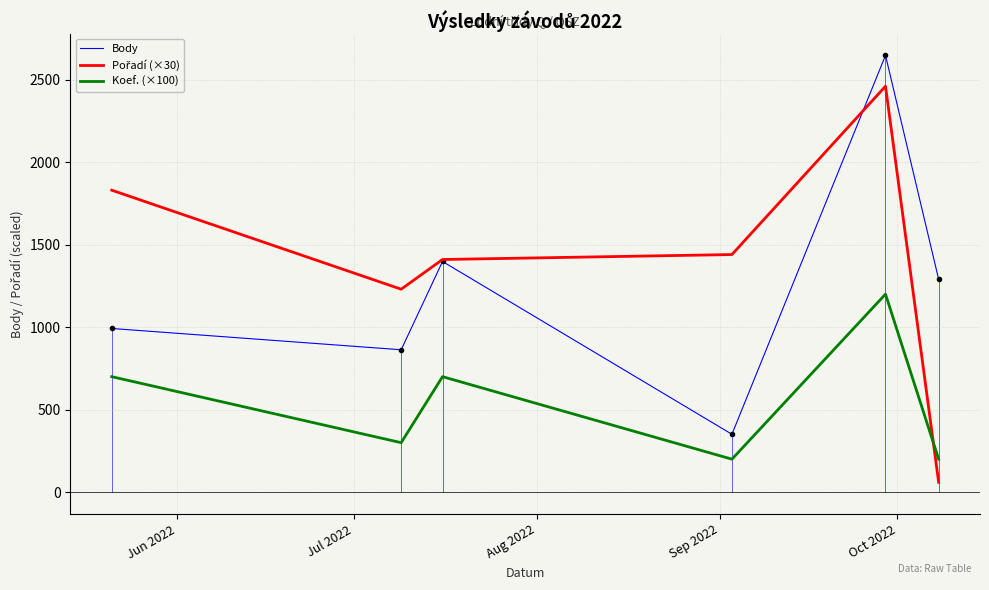

True or false: Body and Koef. (×100) intersect in this chart.

False